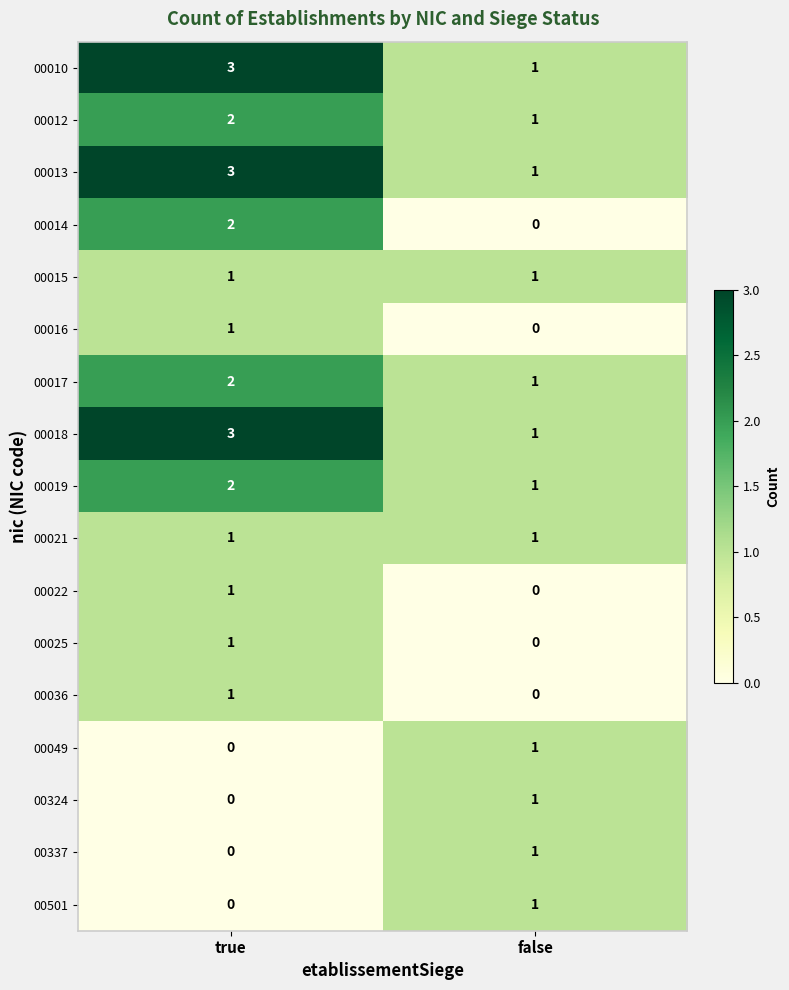

Is the value of 00015 at true greater than the value of 00014 at true?

No